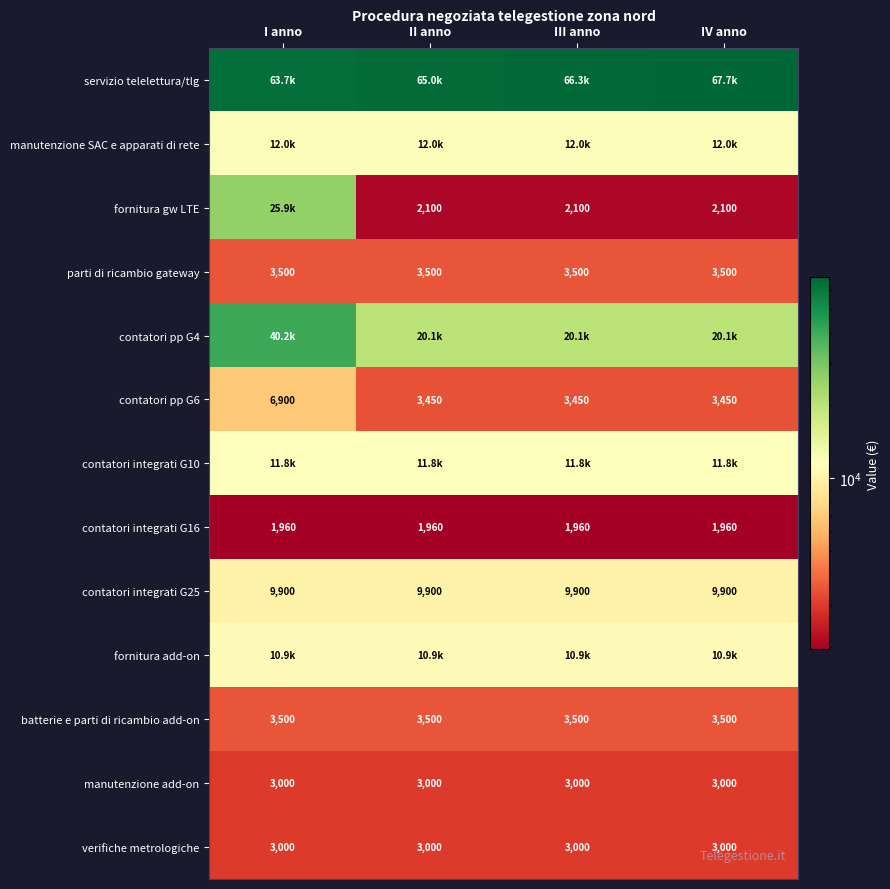

Which category has the highest value in the contatori pp G6 series?

I anno